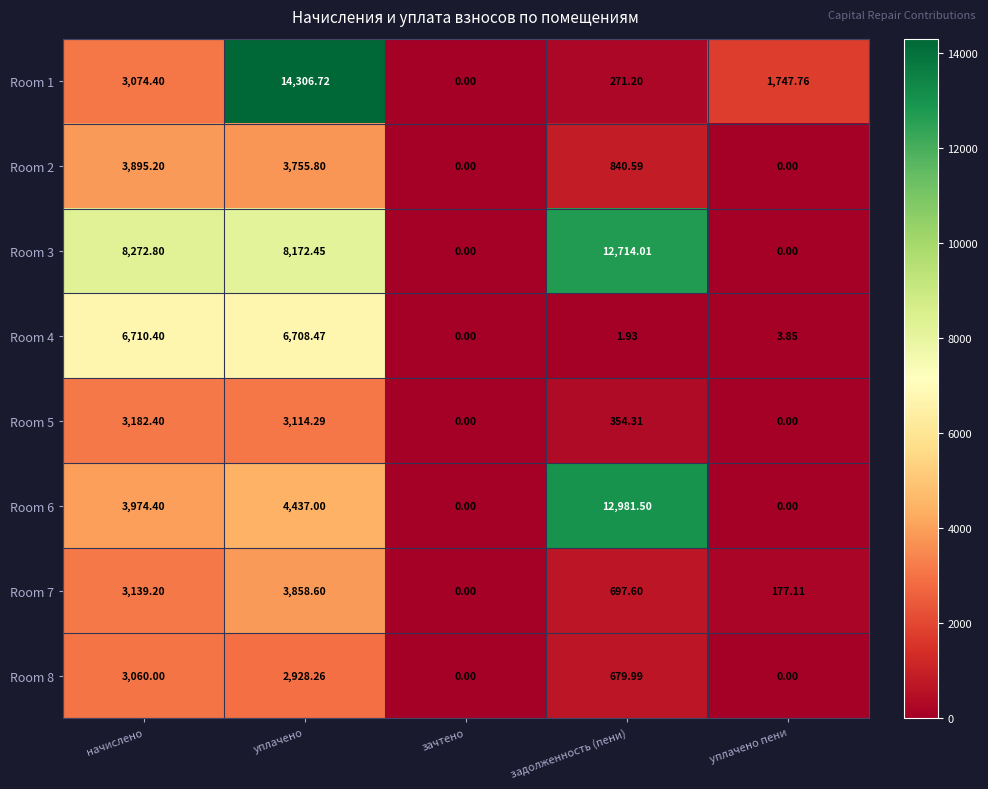

At which label is Room 6 closest to 6490?

уплачено